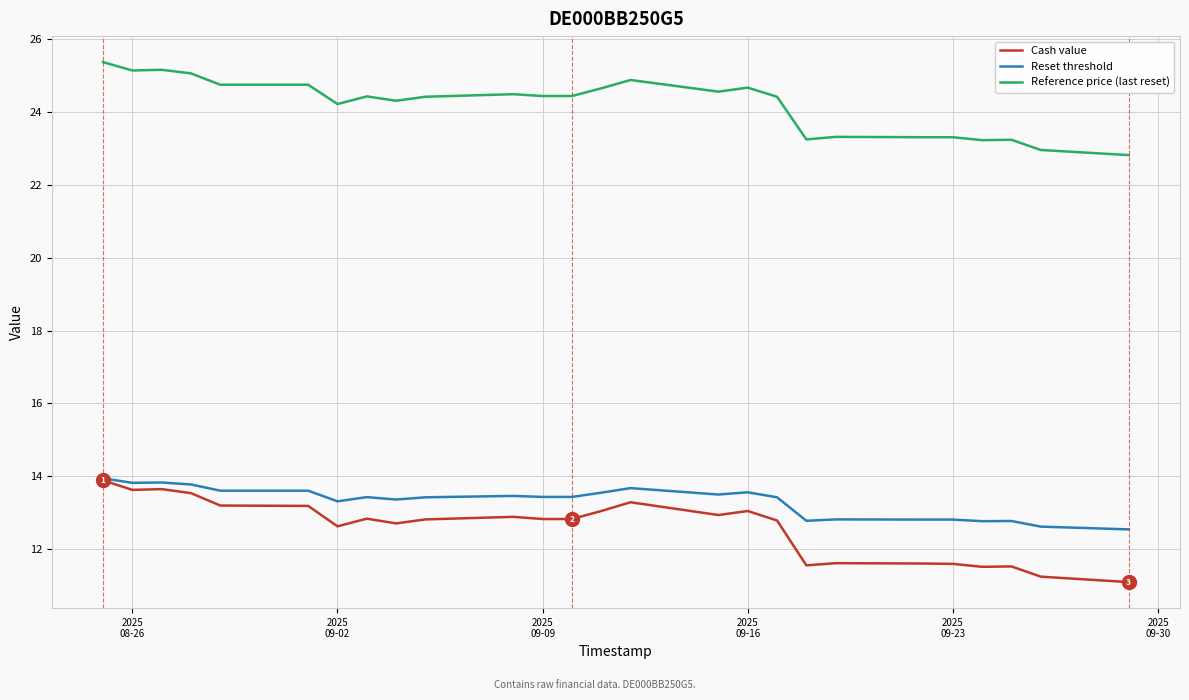

Which series has the largest range (max minus min)?

Cash value